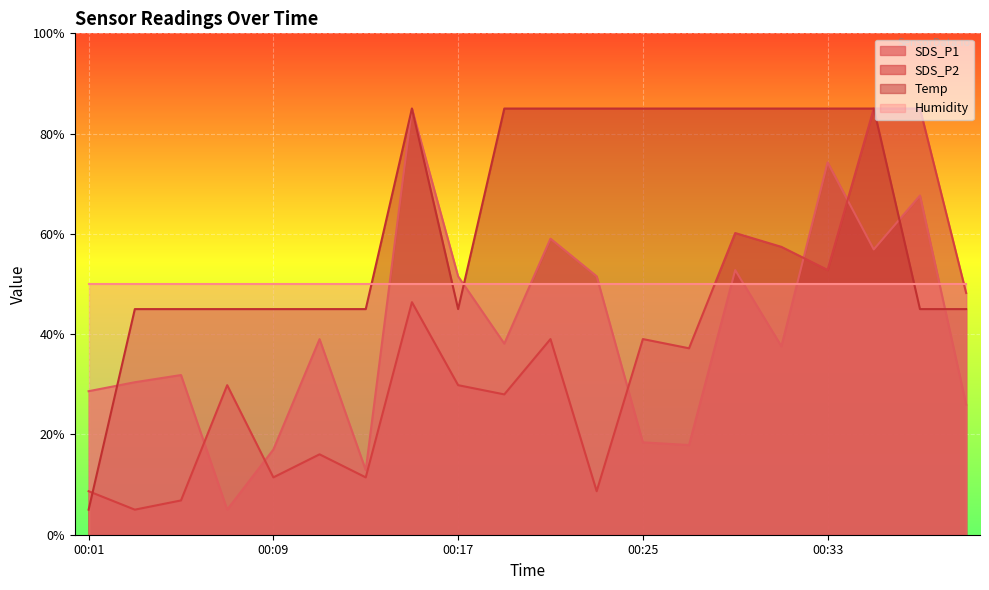

Which series has the largest total across all categories?

Temp